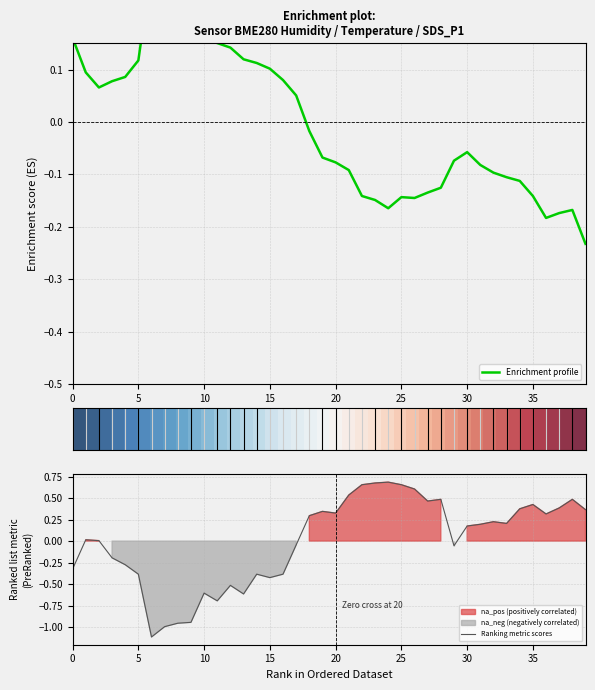

Is it true that Ranking metric scores equals -0.4 at 5?

True